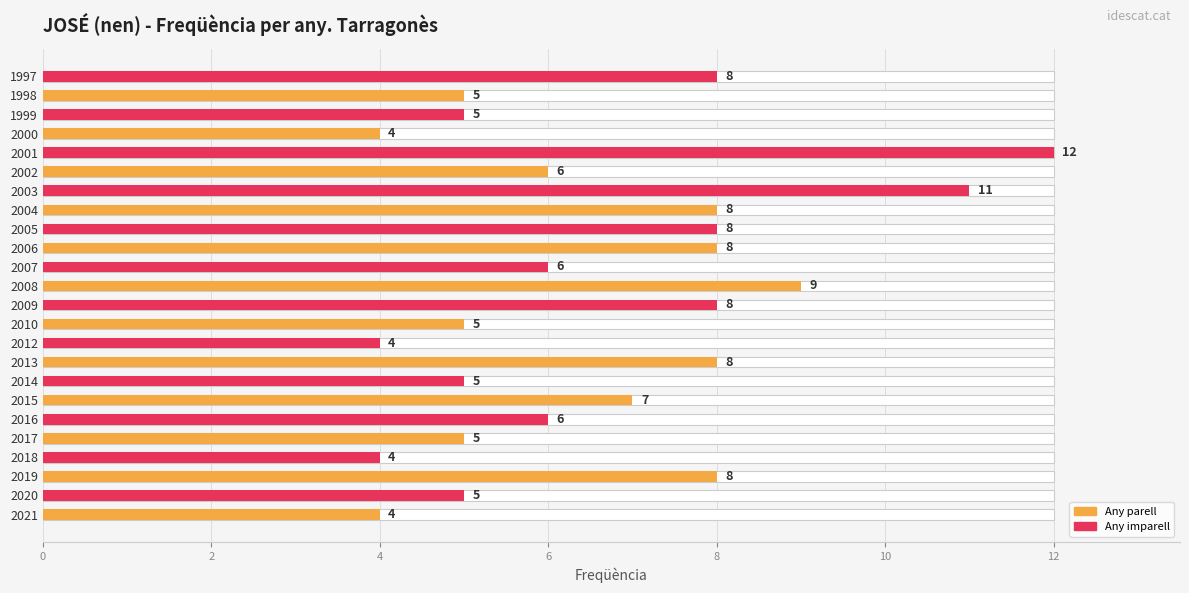

Reading left to right, what are all the values shown in this chart?

4	5	8	4	5	6	7	5	8	4	5	8	9	6	8	8	8	11	6	12	4	5	5	8